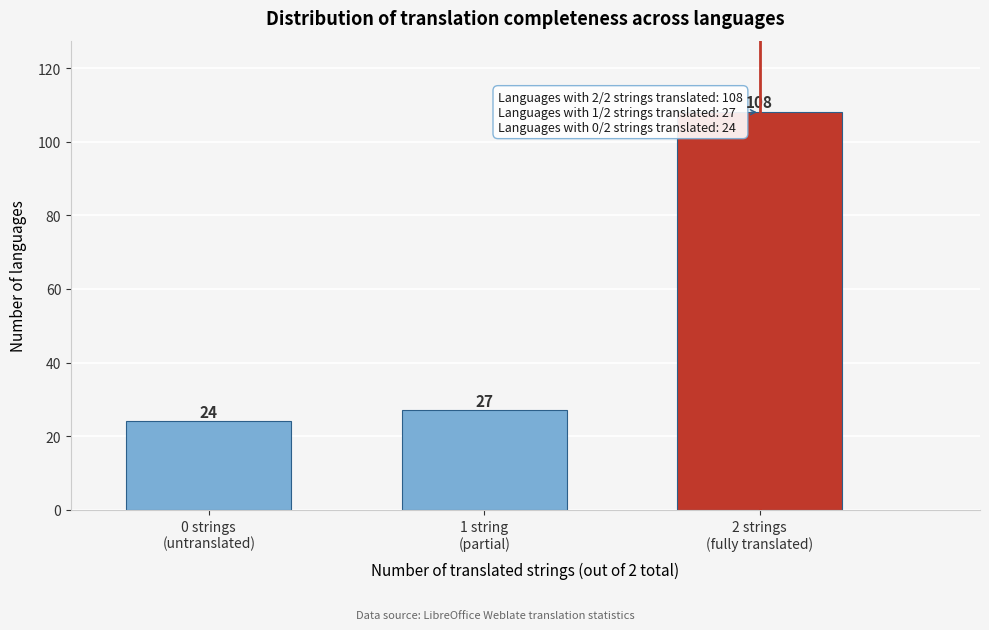

What is the value of the 2nd bar from the left?

27